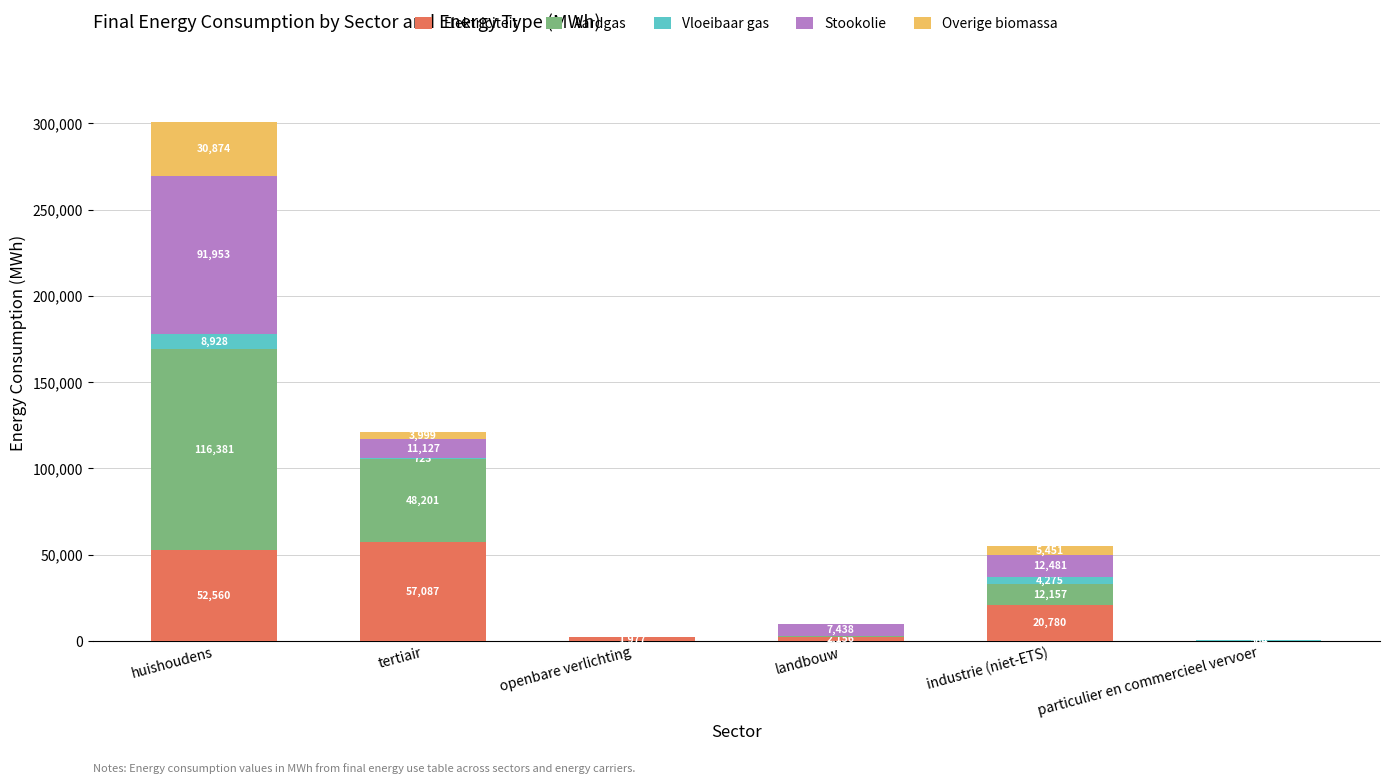

Does the chart contain stacked bars?

Yes